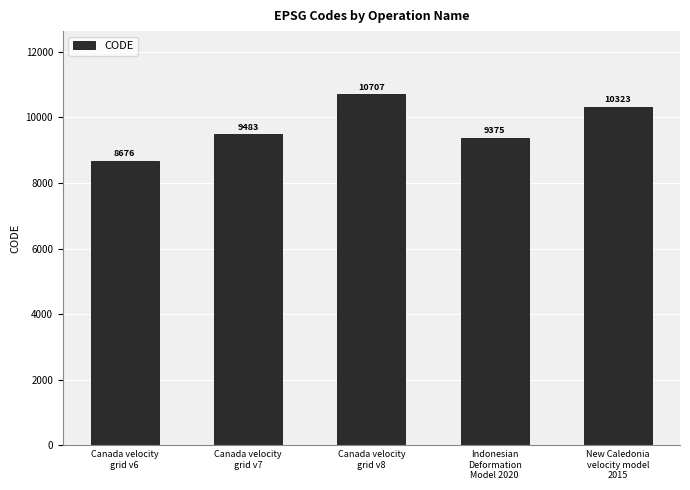

What is the sum of all values?

48564